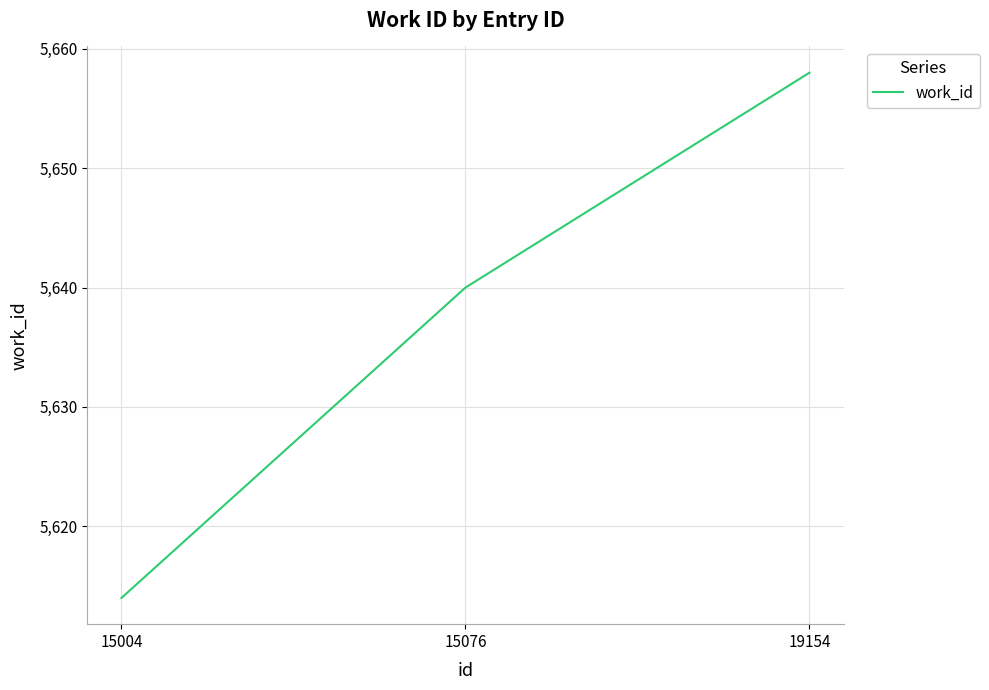

What is the minimum value shown in the chart?

5614